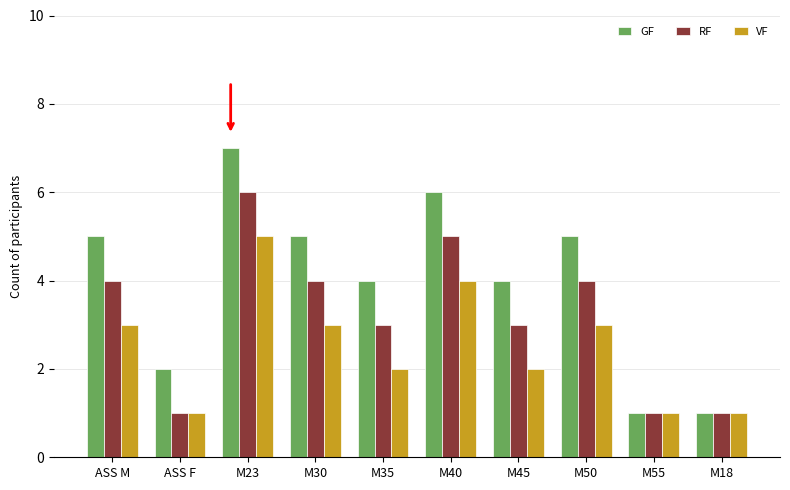

Which label corresponds to the largest value in the chart?

M23